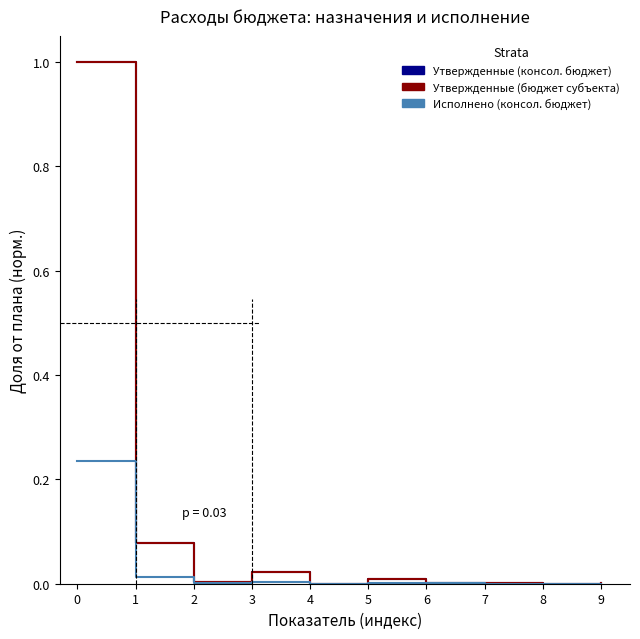

List the labels in order of Утвержденные (консол. бюджет) value, largest first.

0, 1, 3, 5, 2, 7, 9, 6, 8, 4